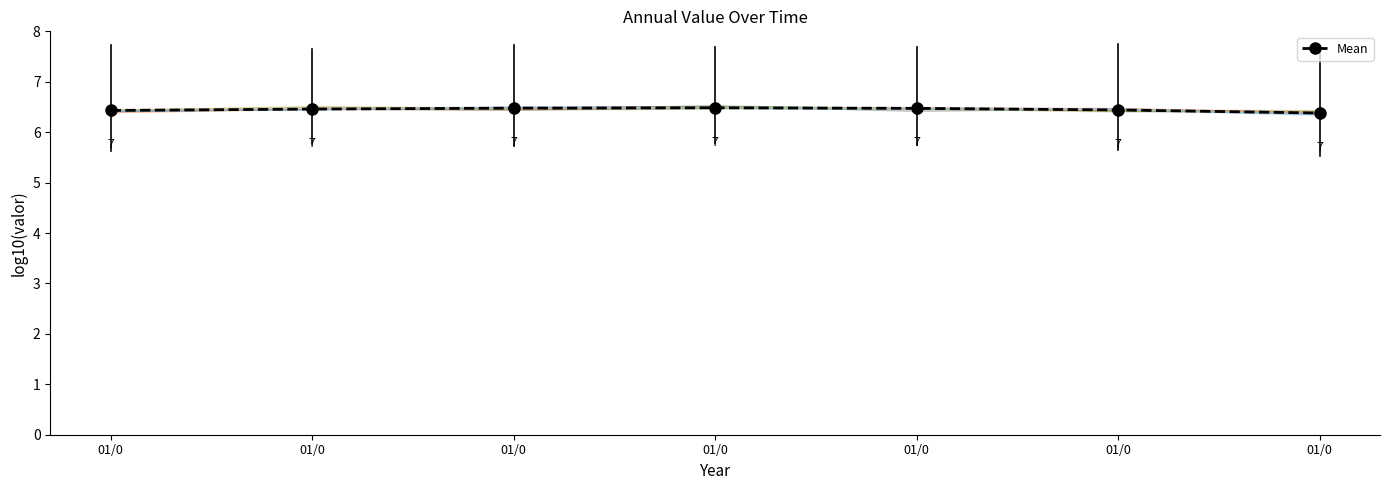

Between 01/0 and 01/0, which is larger?

01/0